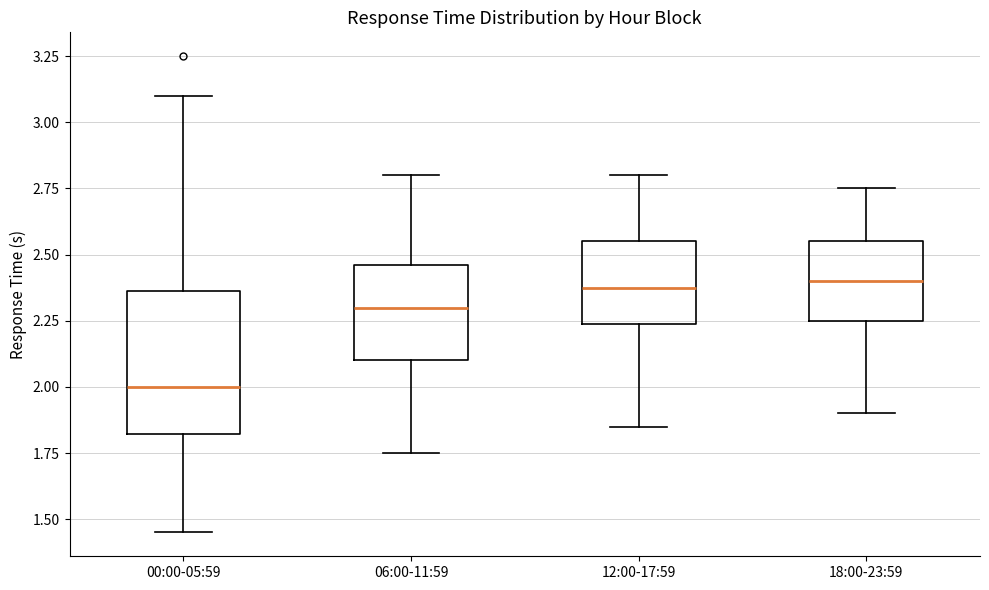

Where does the median line of the box for 06:00-11:59 sit on the y-axis? The values are not printed on the chart, so give them approximately, as read against the axis.

2.30